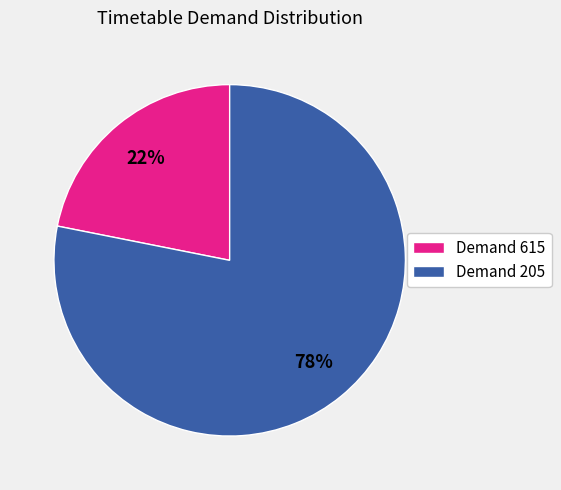

To the nearest percent, what percentage of the pie is Demand 205?

78%